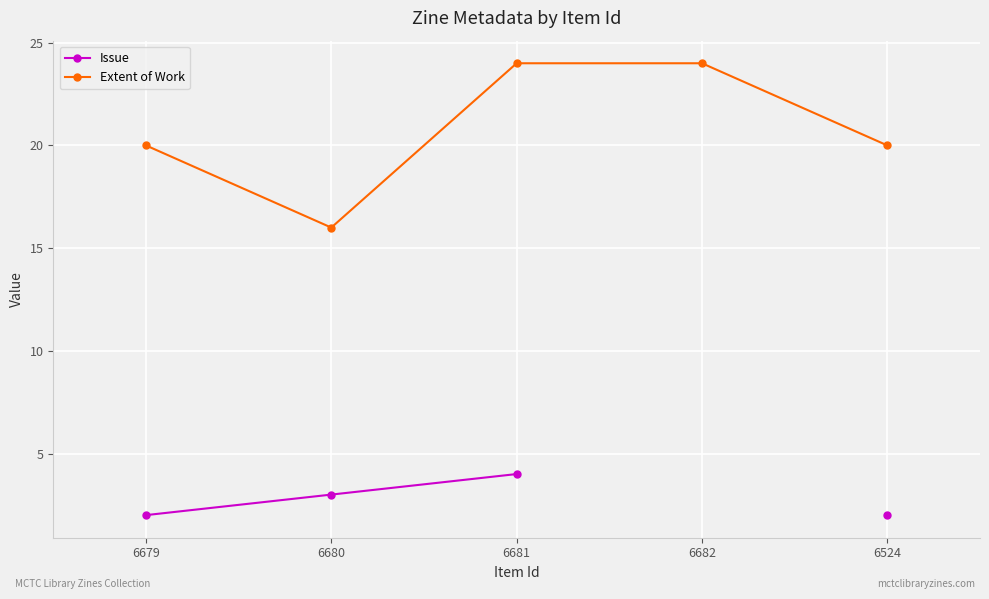

What is the label of the 1st point from the right?

6524